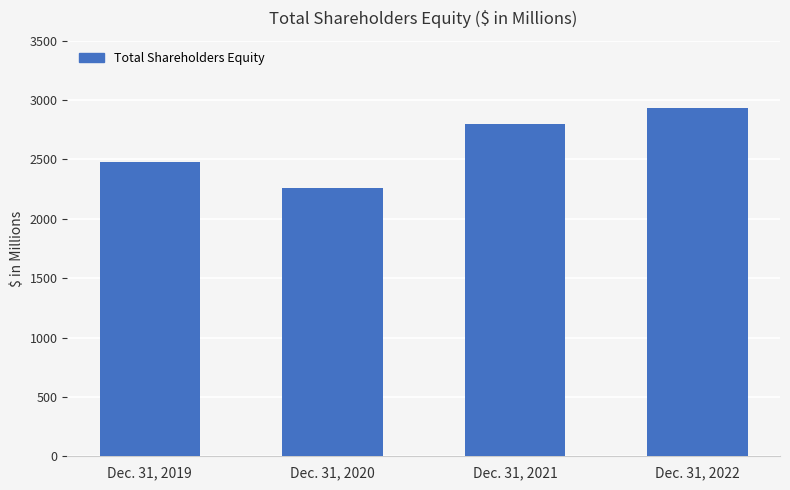

Reading left to right, transcribe all the data shown in this chart.

2476	2256	2798	2937